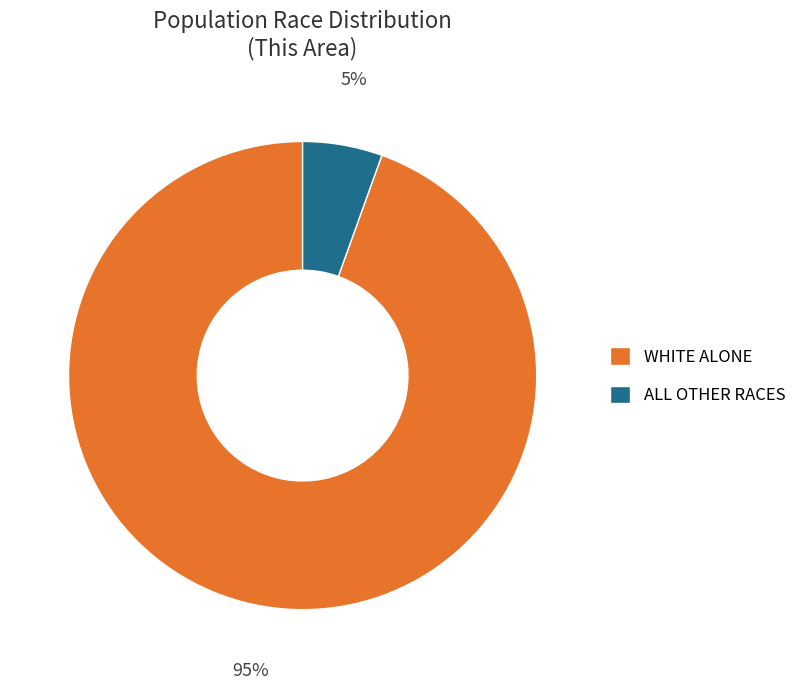

Rank the categories by value from lowest to highest.

ALL OTHER RACES, WHITE ALONE